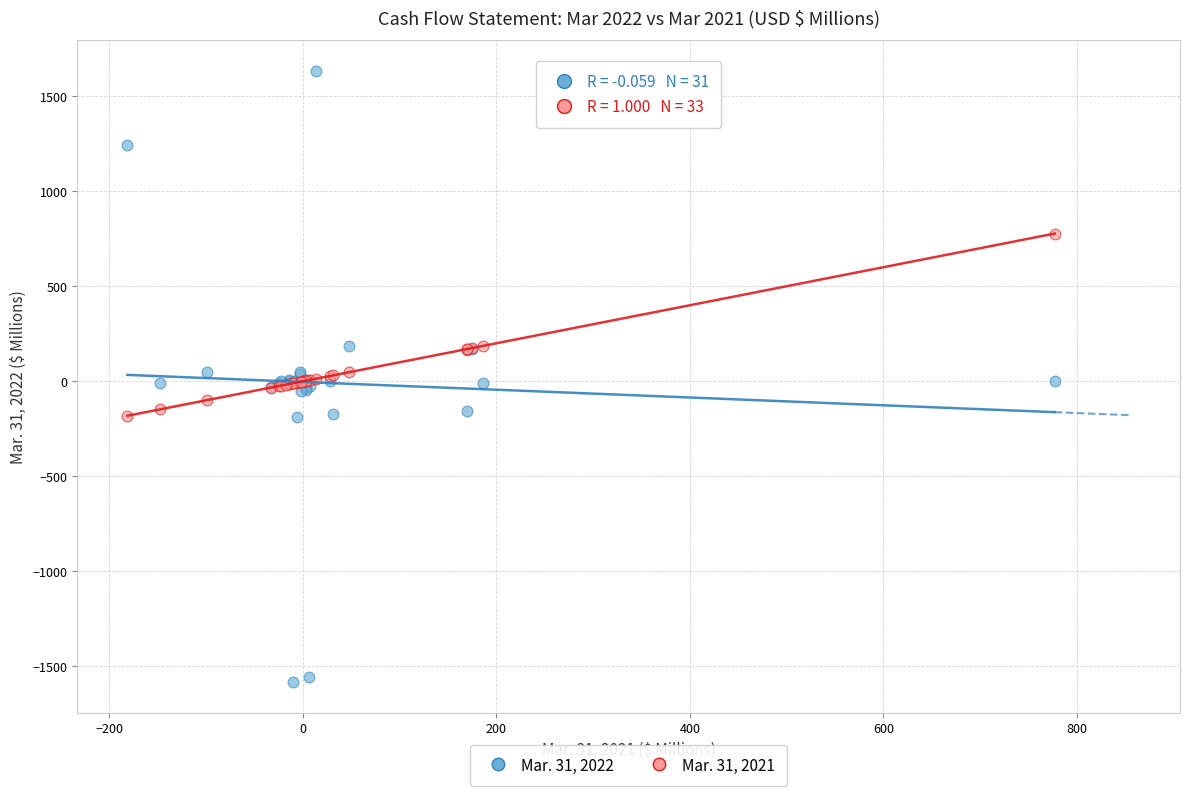

Which series has the largest Y range (max minus min)?

Mar. 31, 2022